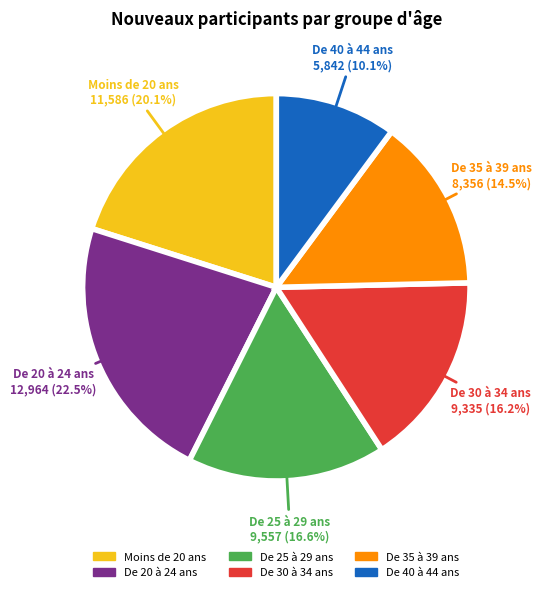

Between De 35 à 39 ans and De 25 à 29 ans, which is larger?

De 25 à 29 ans